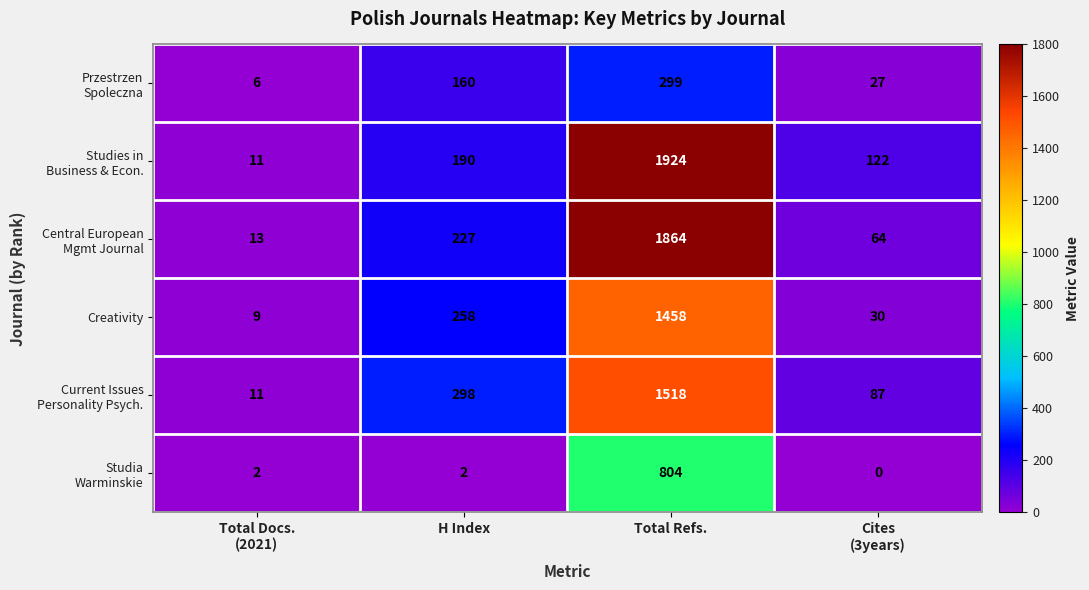

What is the difference between the second highest and second lowest values in the Creativity series?

228